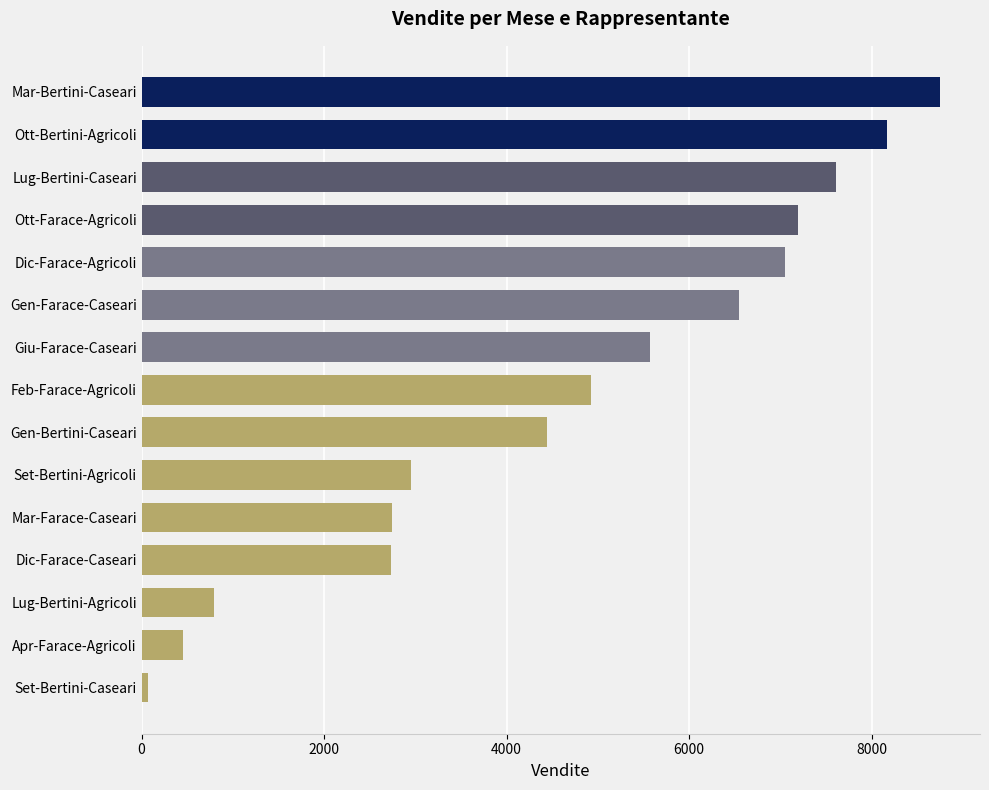

How many bars are there in total?

15